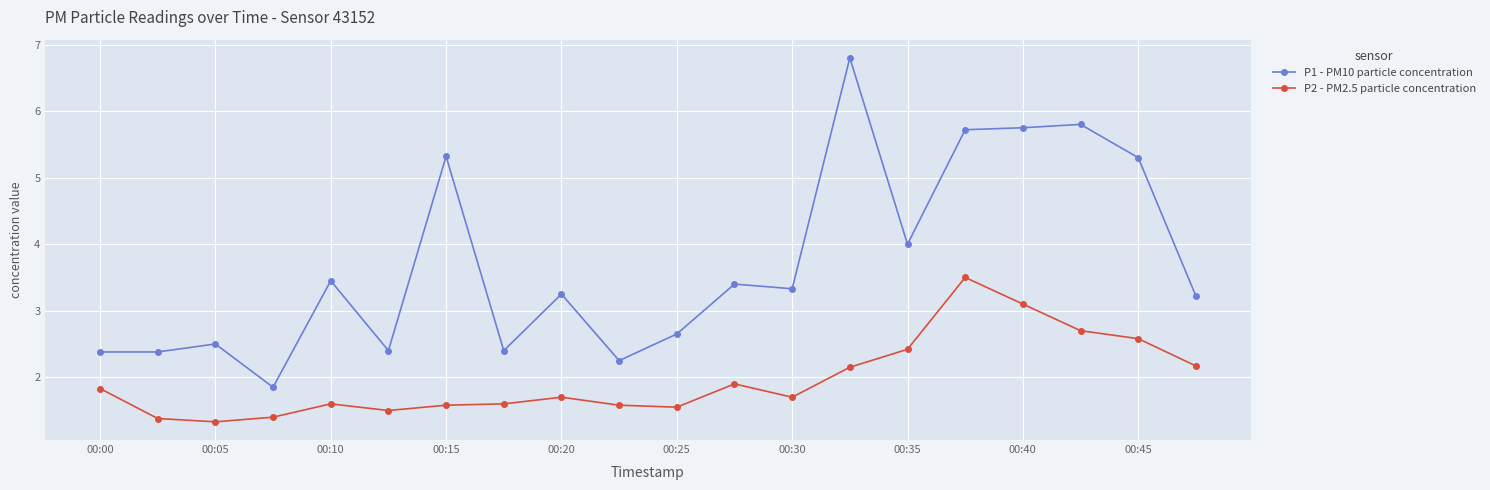

True or false: P1 - PM10 particle concentration has more than 1 interior local peaks.

True